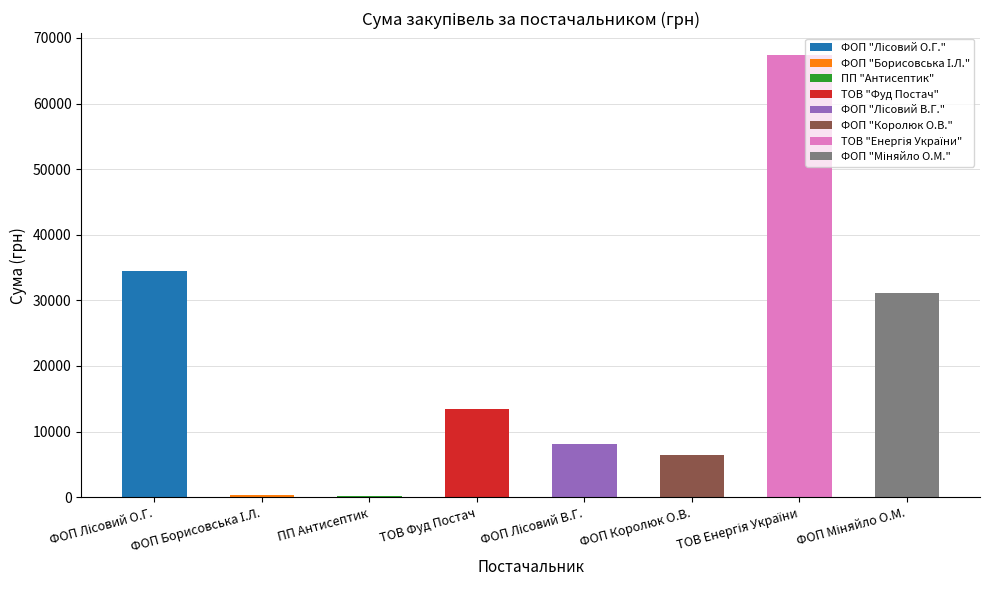

The chart shows a value of 11006.3 at ФОП Королюк О.В.. True or false?

False